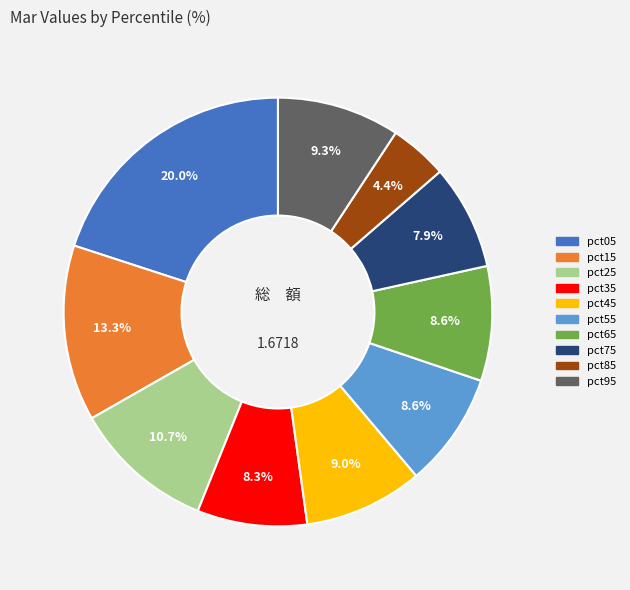

What percentage is NOT represented by pct55?

91.4%